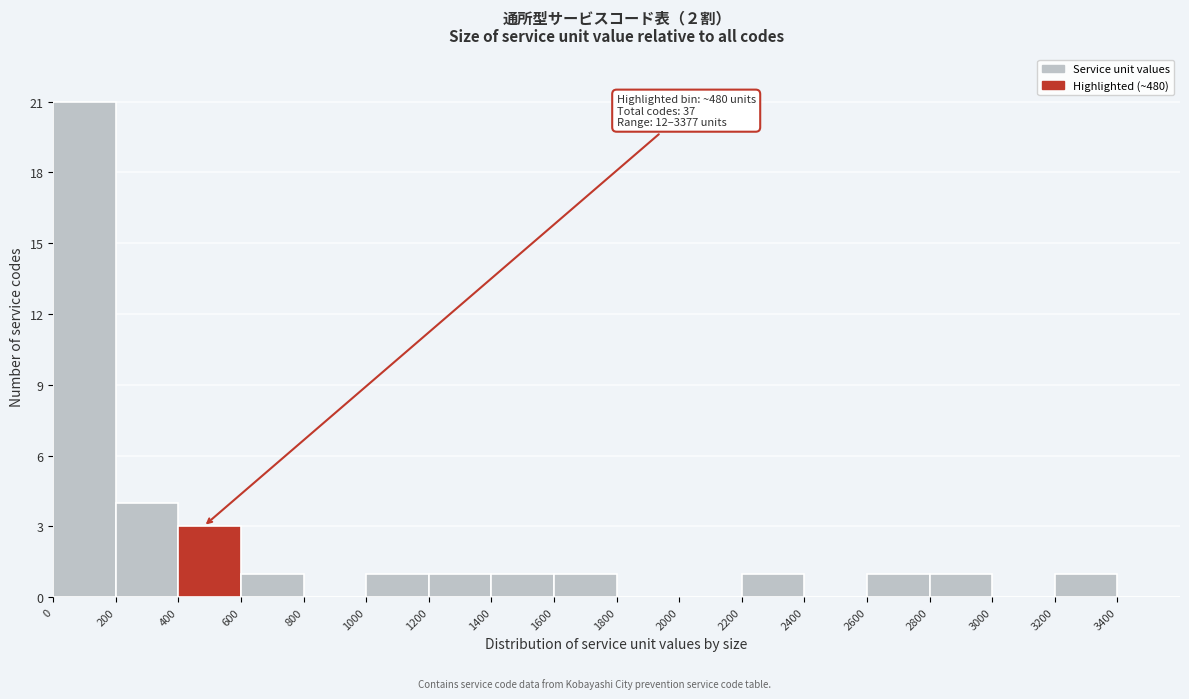

Which range on the x-axis has the tallest bar?

0 to 200